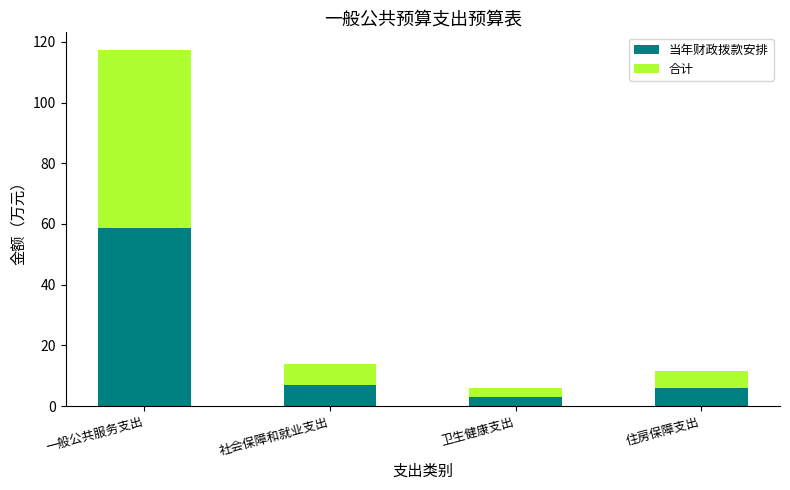

What is the difference between the maximum and minimum values in the 当年财政拨款安排 series?

55.7